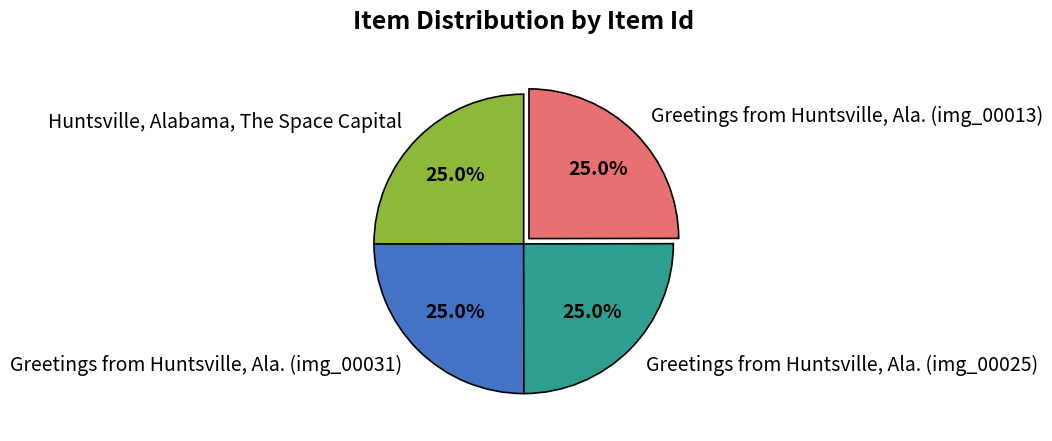

Count the number of slices in the pie.

4